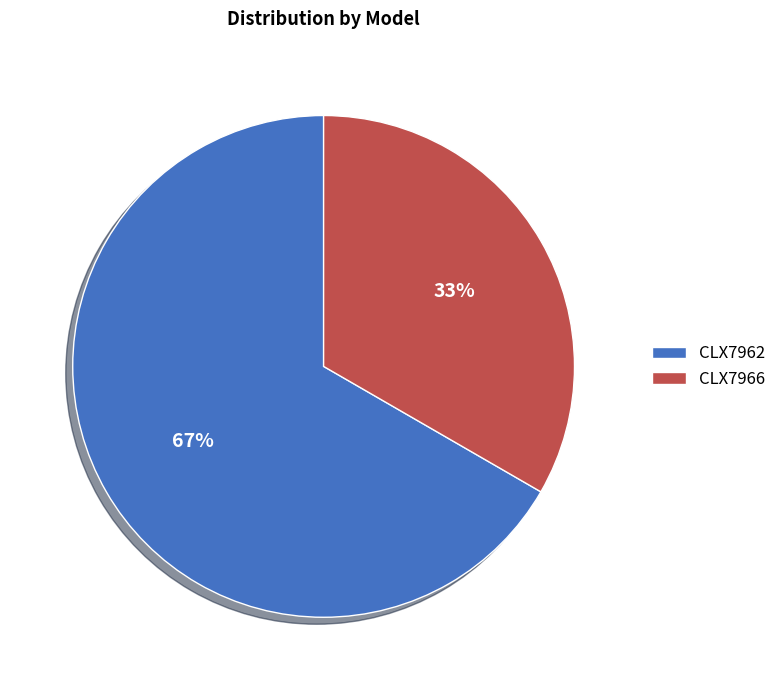

The CLX7962 slice represents 75% of the pie. True or false?

False